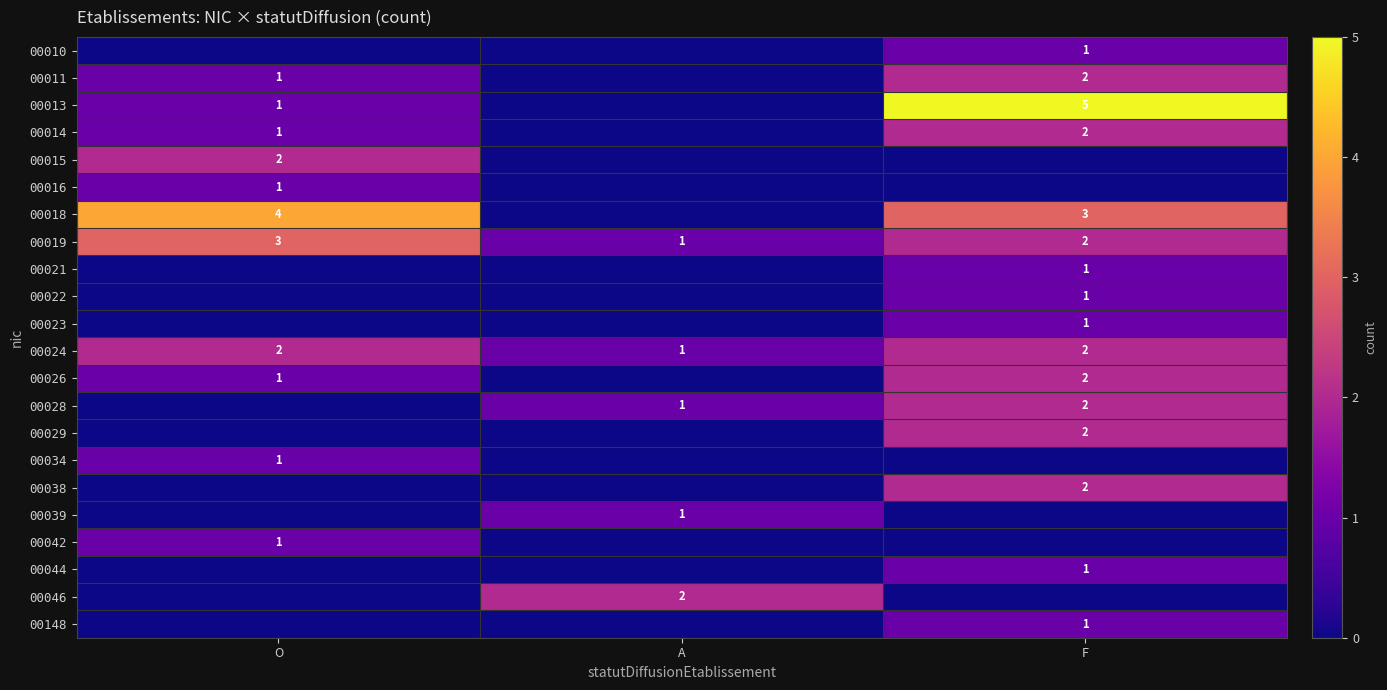

What is the total value across all series at F?

30